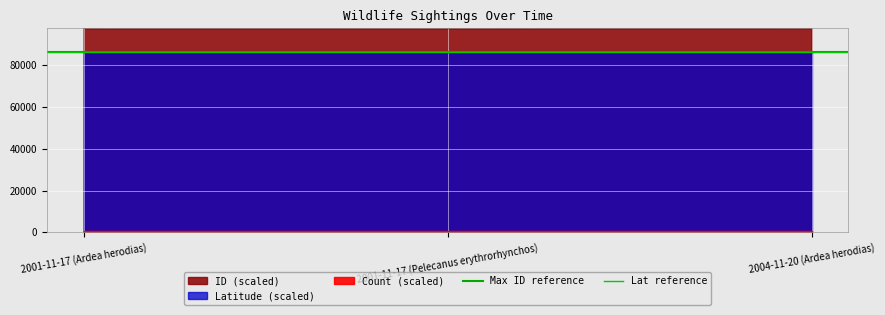

At which category is the sum across all series the highest?

2001-11-17 (Ardea herodias)